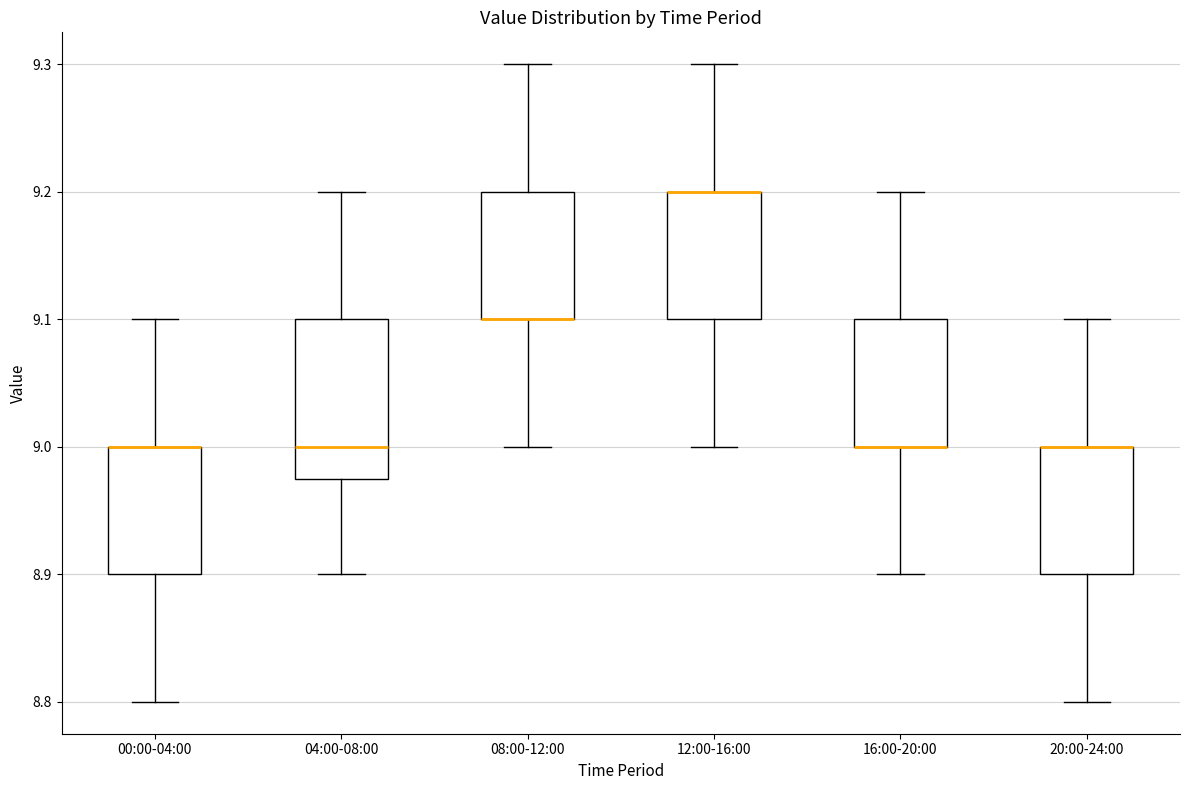

Reading left to right, read every box against the y-axis: the position of its median line, the range the box covers, and the ends of its whiskers. The values are not printed on the chart, so give them approximately, as read against the axis.

00:00-04:00: median 9.00 (drawn on the box's upper edge), box 8.90 to 9.00, whiskers 8.80 to 9.10
04:00-08:00: median 9.00, box 8.98 to 9.10, whiskers 8.90 to 9.20
08:00-12:00: median 9.10 (drawn on the box's lower edge), box 9.10 to 9.20, whiskers 9.00 to 9.30
12:00-16:00: median 9.20 (drawn on the box's upper edge), box 9.10 to 9.20, whiskers 9.00 to 9.30
16:00-20:00: median 9.00 (drawn on the box's lower edge), box 9.00 to 9.10, whiskers 8.90 to 9.20
20:00-24:00: median 9.00 (drawn on the box's upper edge), box 8.90 to 9.00, whiskers 8.80 to 9.10